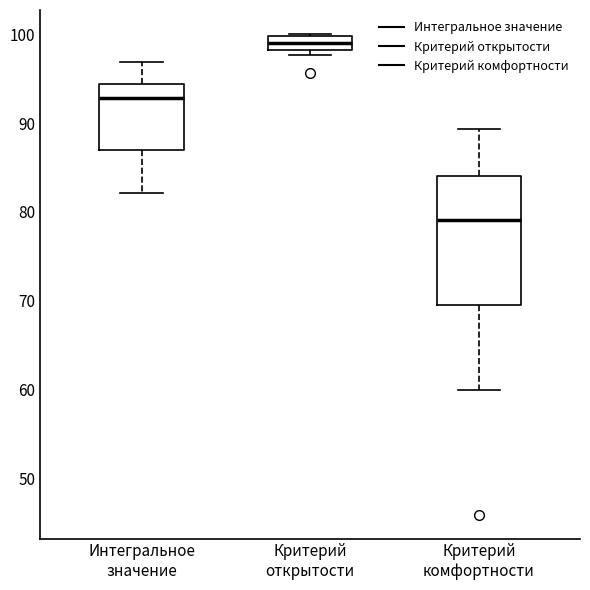

Reading left to right, transcribe this box plot: for each box, give where its median line is, the range the box spans, and where its two whiskers end, as read against the y-axis. The values are not printed on the chart, so give them approximately, as read against the axis.

Интегральное значение: median 93, box 87 to 94, whiskers 82 to 97
Критерий открытости: median 99, box 98 to 100, whiskers 98 (just below the box's lower edge) to 100
Критерий комфортности: median 79, box 70 to 84, whiskers 60 to 89